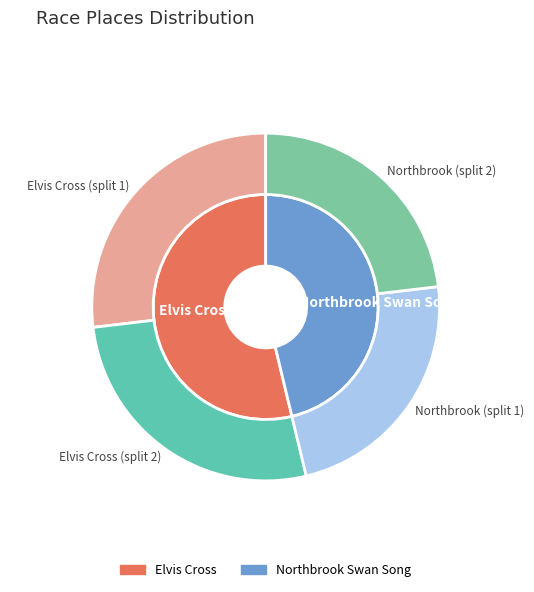

What percentage do Elvis Cross and Northbrook Swan Song together represent?

100.0%